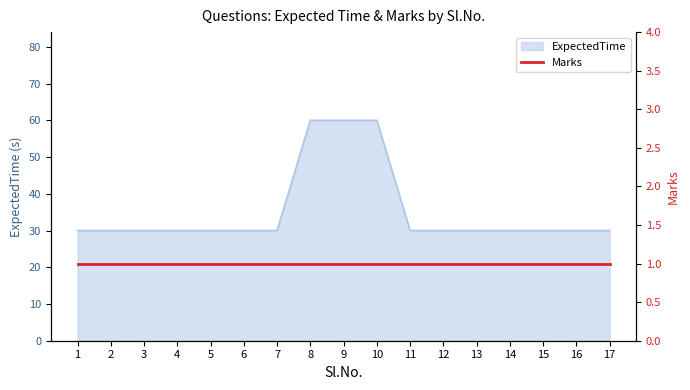

List the labels in order of value, smallest first.

1, 2, 3, 4, 5, 6, 7, 11, 12, 13, 14, 15, 16, 17, 8, 9, 10